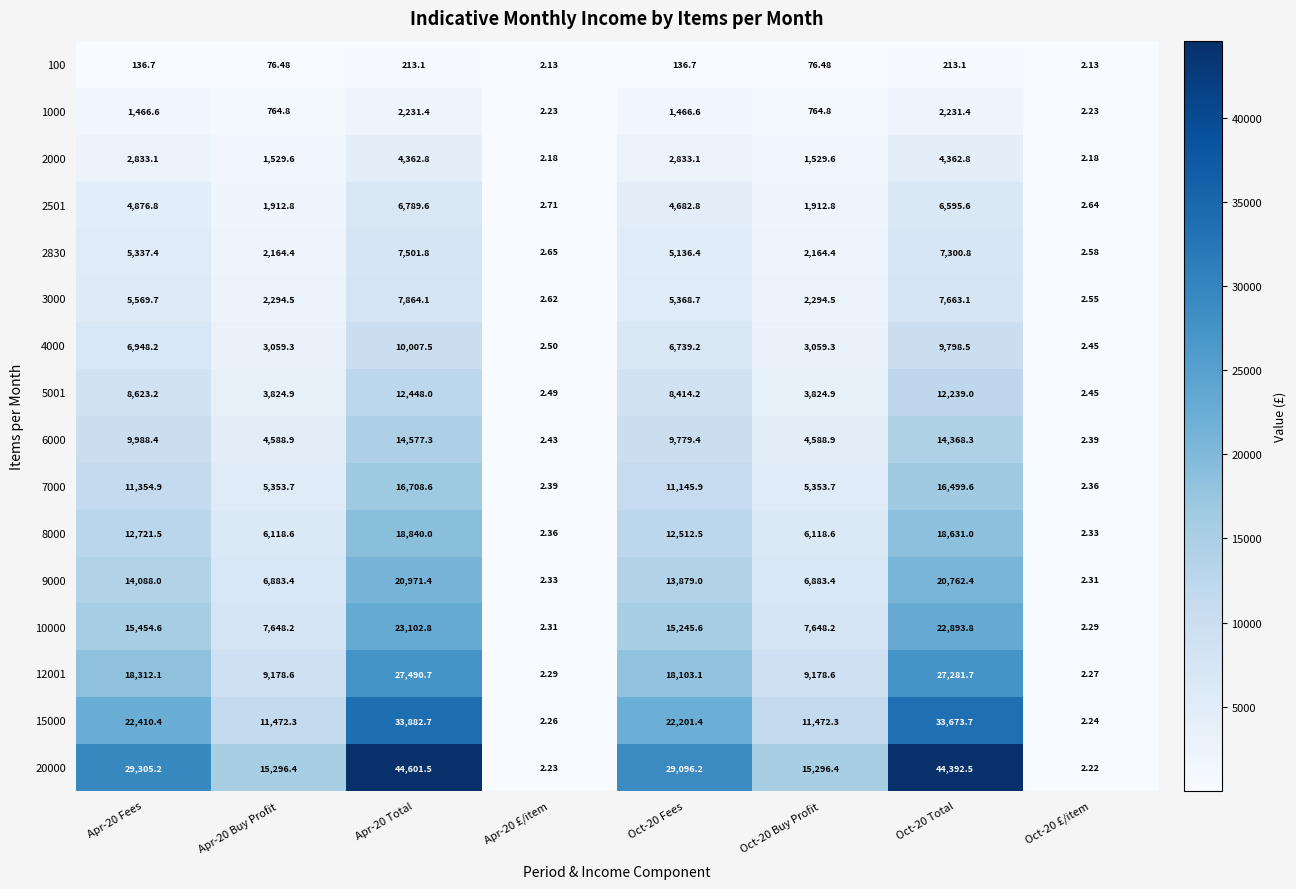

At which category is the sum across all series the highest?

Apr-20 Total